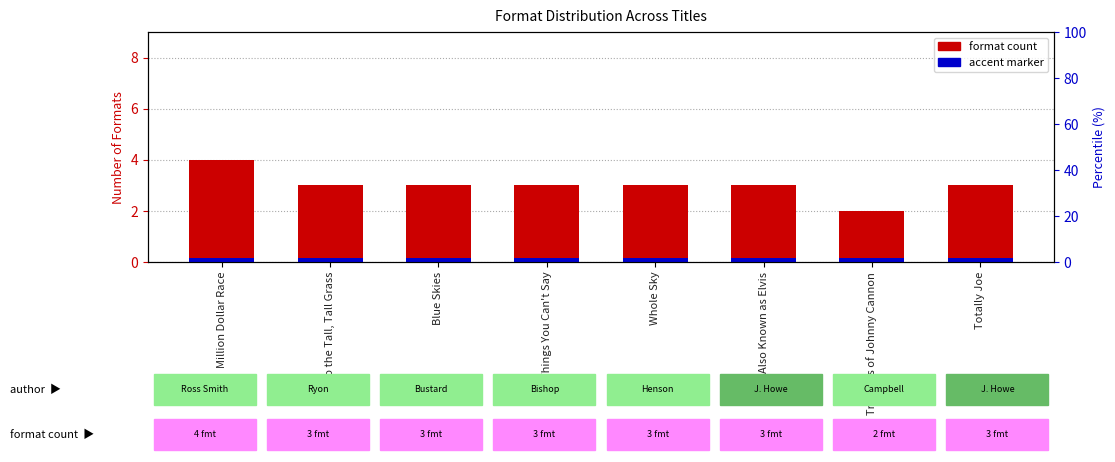

True or false: accent has a value of 0.1 at Whole Sky.

True